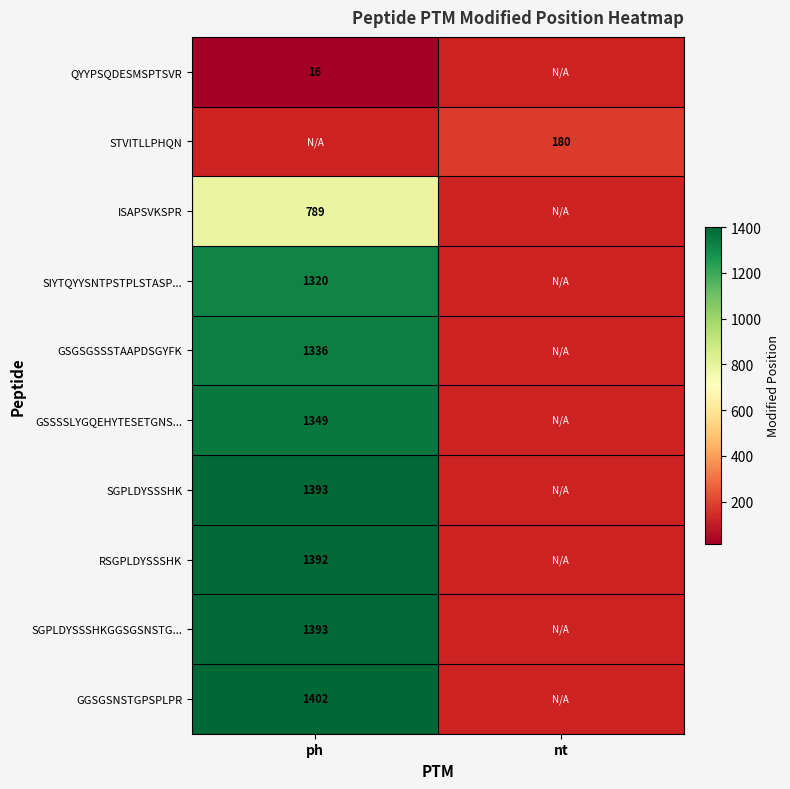

The GSSSSLYGQEHYTESETGNS... series shows 2078.8 at ph. True or false?

False